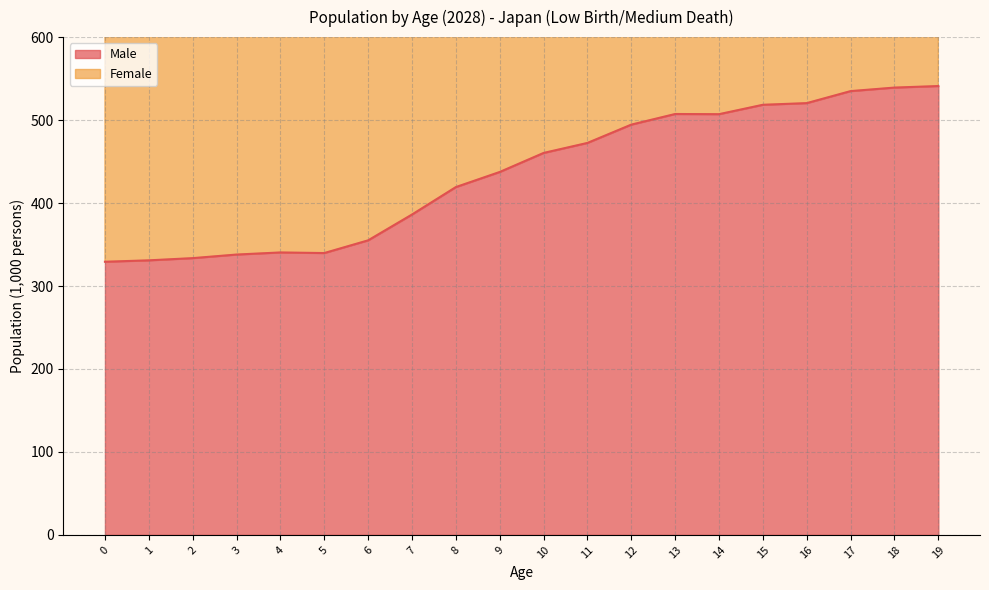

At 19, list the series in order from largest to smallest.

Female, Male